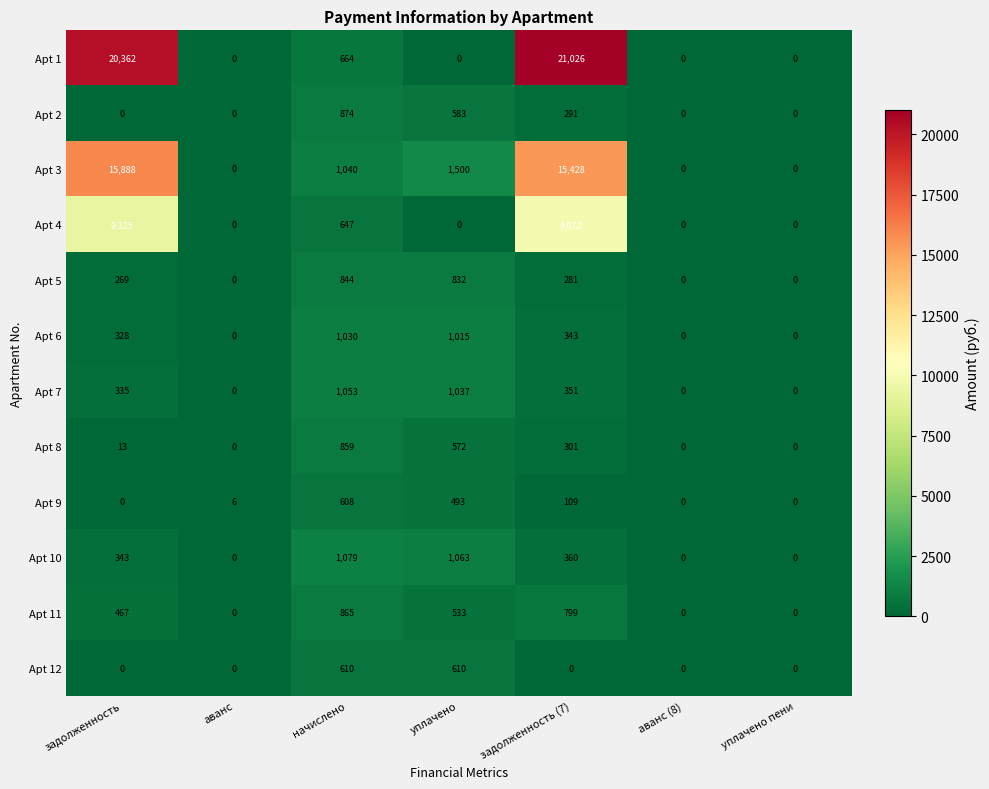

At which label does Apt 9 reach its peak?

начислено